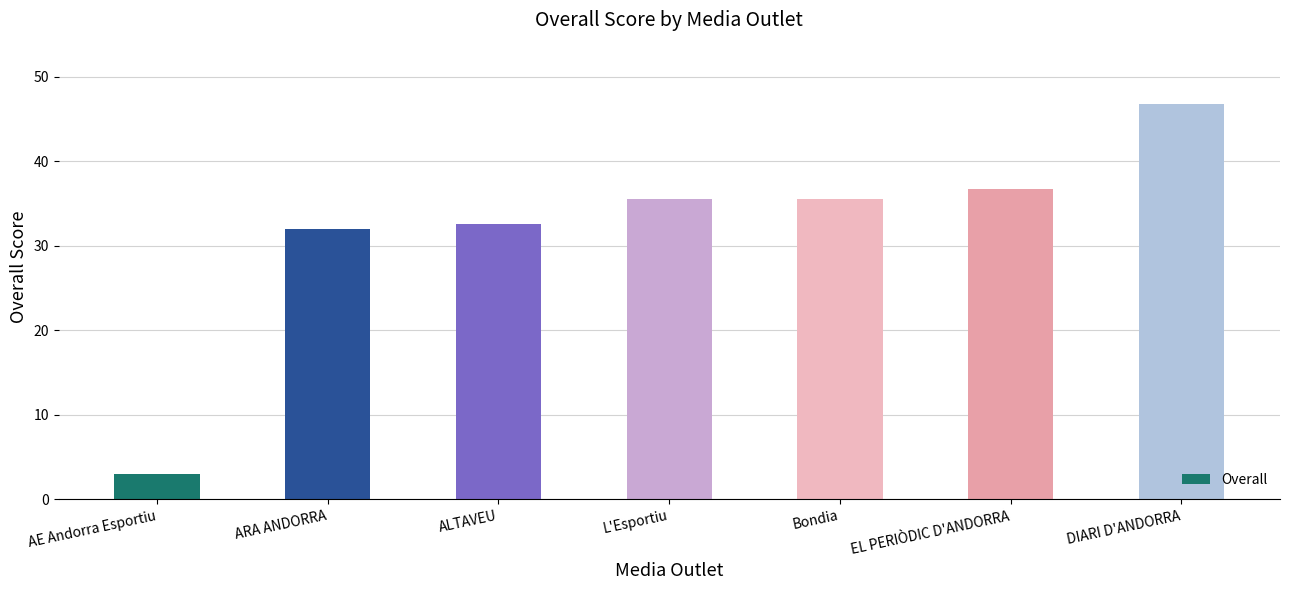

What is the maximum value shown in the chart?

46.8